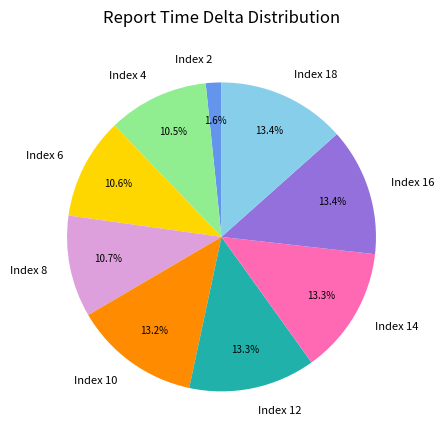

What is the smallest slice in the pie chart?

Index 2